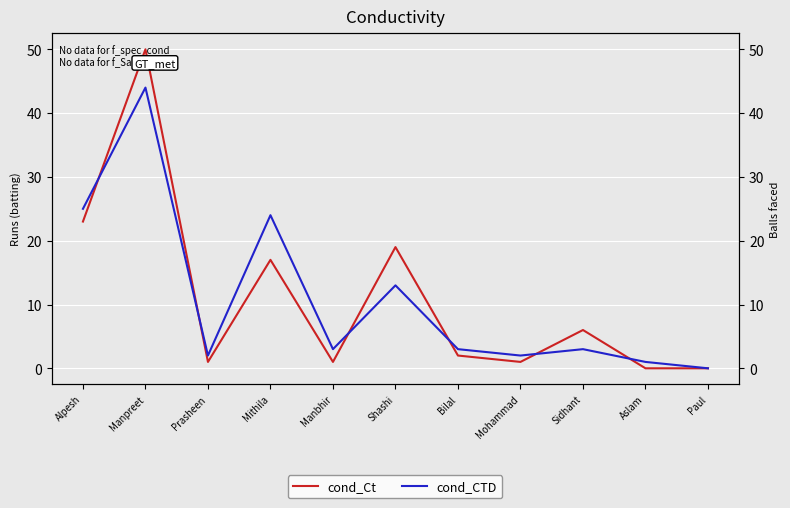

What is the greatest value displayed?

50